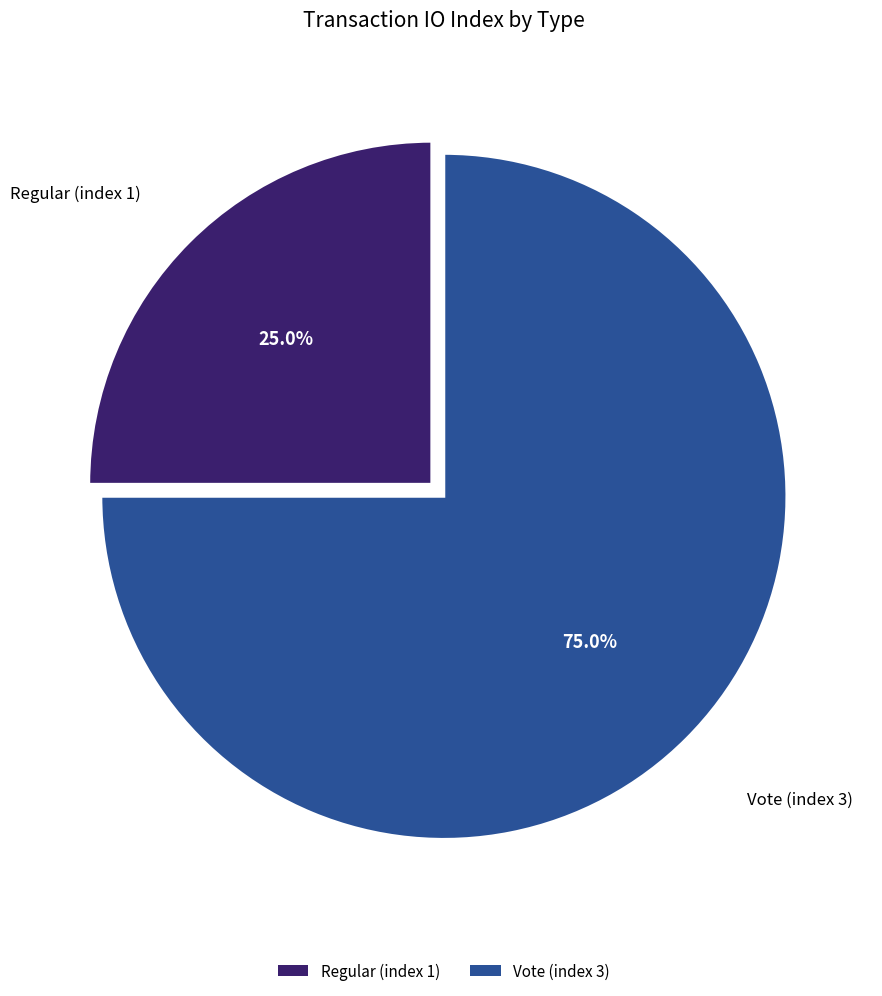

Between Regular (index 1) and Vote (index 3), which is larger?

Vote (index 3)